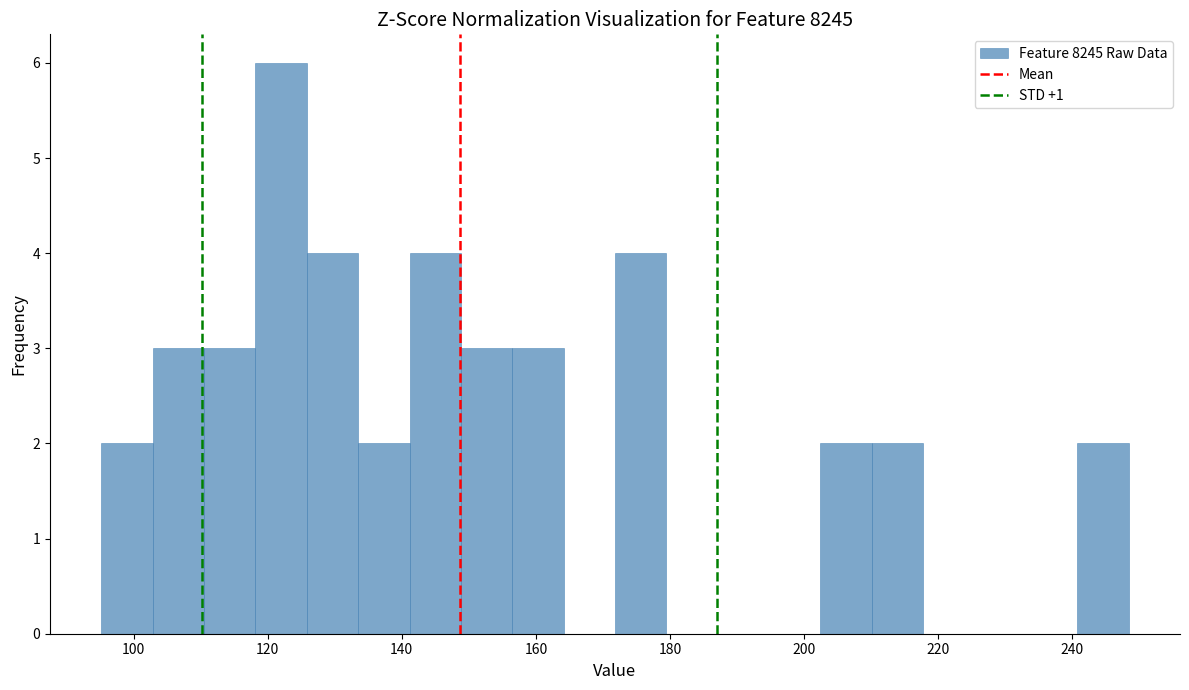

Around what value on the x-axis is the tallest bar? Give the approximate position of its centre, as read against the axis.

122